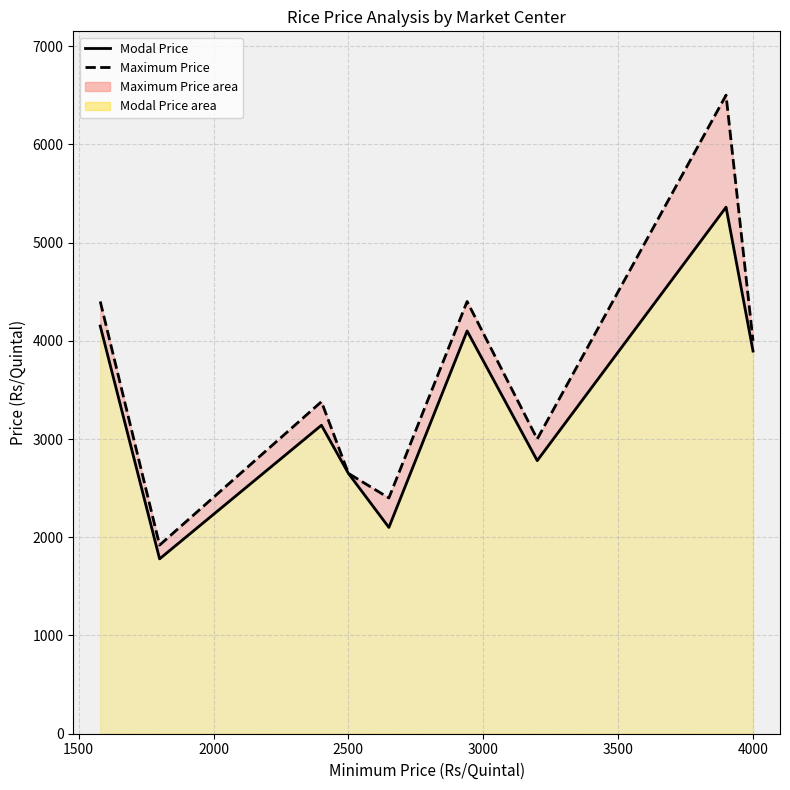

Which has a higher value, 3000 or 8?

8